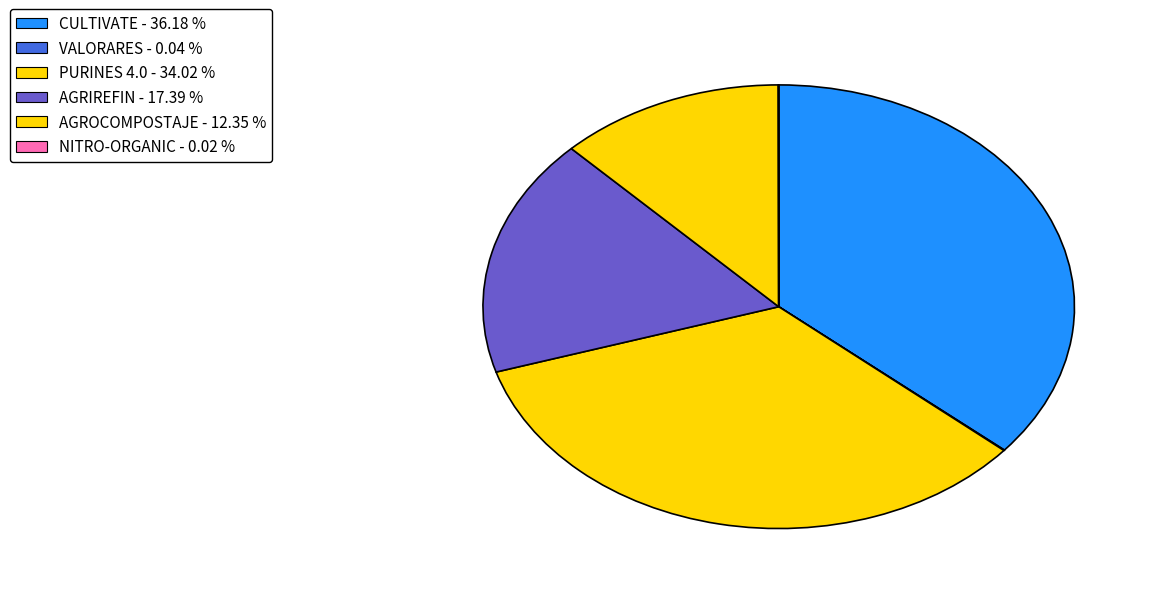

To the nearest percent, what portion does CULTIVATE represent?

36%